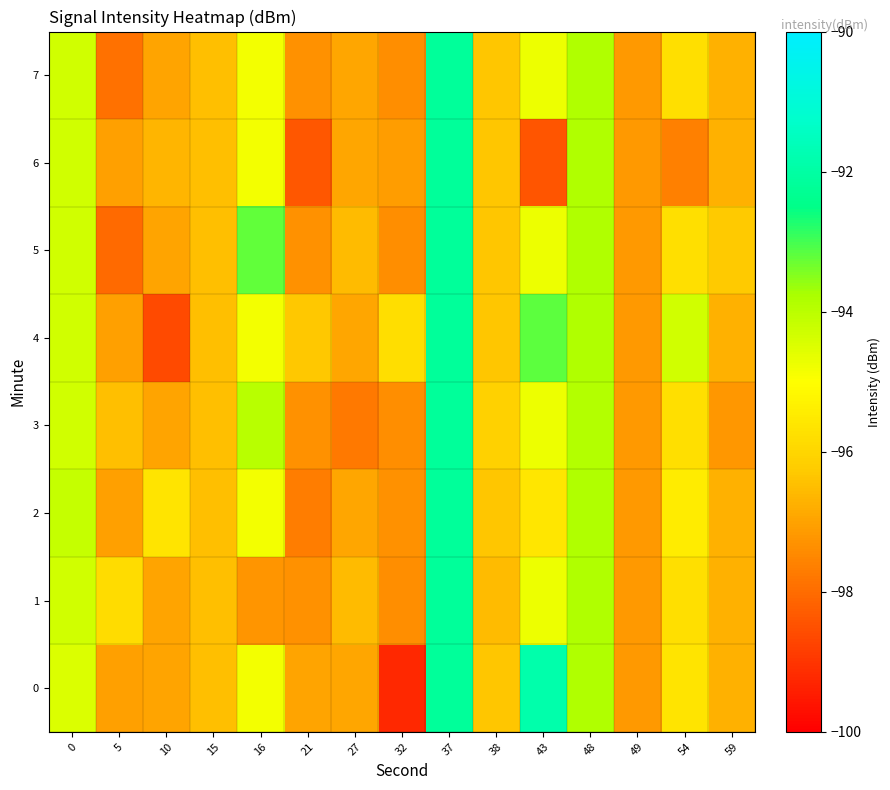

Count the number of data series in this chart.

8